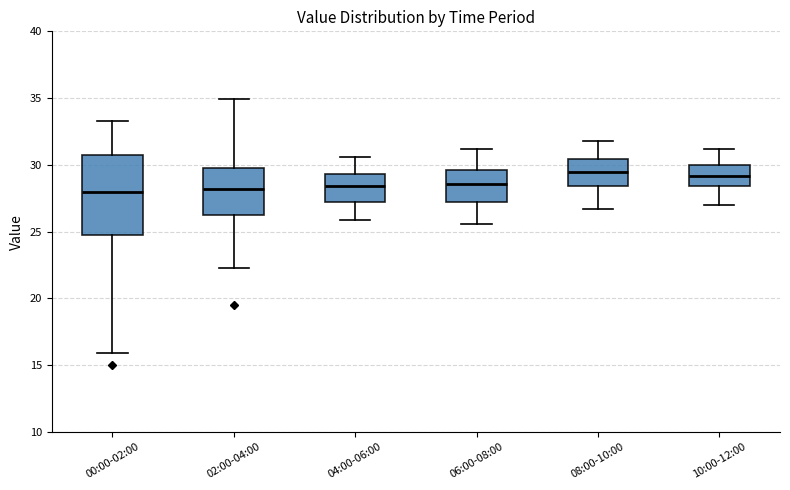

Reading left to right, read every box against the y-axis: the position of its median line, the range the box covers, and the ends of its whiskers. The values are not printed on the chart, so give them approximately, as read against the axis.

00:00-02:00: median 28.0, box 24.5 to 31.0, whiskers 16.0 to 33.5
02:00-04:00: median 28.0, box 26.0 to 30.0, whiskers 22.5 to 35.0
04:00-06:00: median 28.5, box 27.0 to 29.5, whiskers 26.0 to 30.5
06:00-08:00: median 28.5, box 27.0 to 29.5, whiskers 25.5 to 31.0
08:00-10:00: median 29.5, box 28.5 to 30.5, whiskers 26.5 to 32.0
10:00-12:00: median 29.0, box 28.5 to 30.0, whiskers 27.0 to 31.0